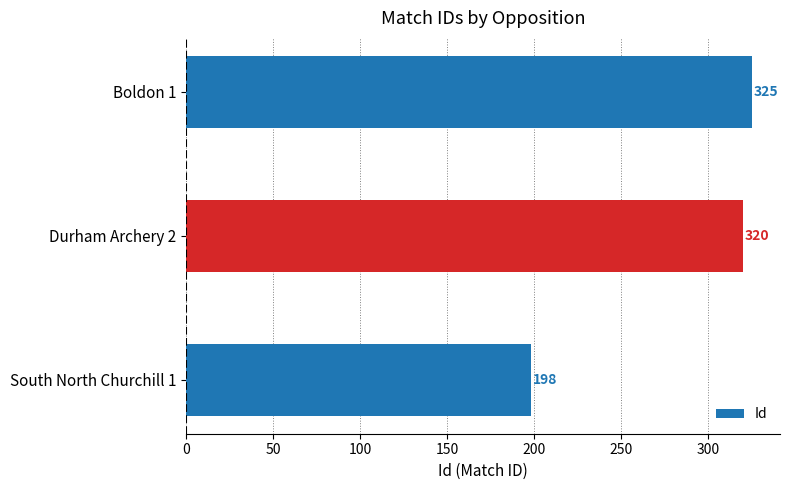

Does the chart contain stacked bars?

No